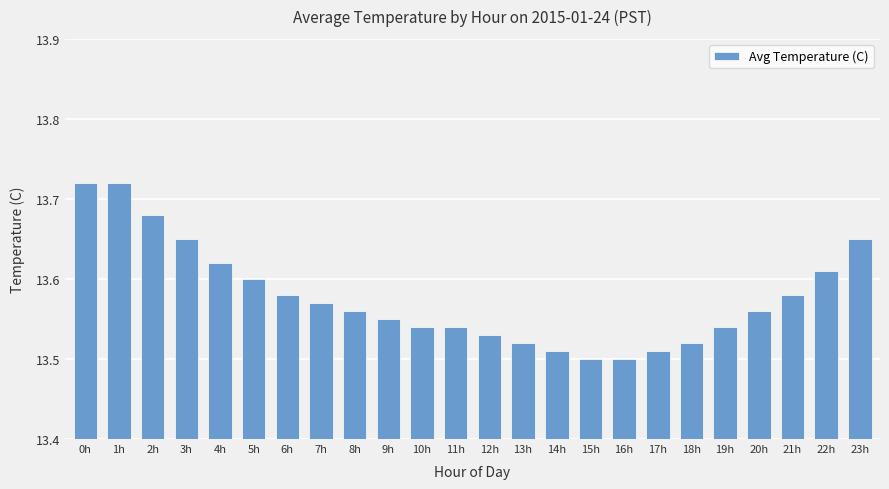

How many bars are there in total?

24